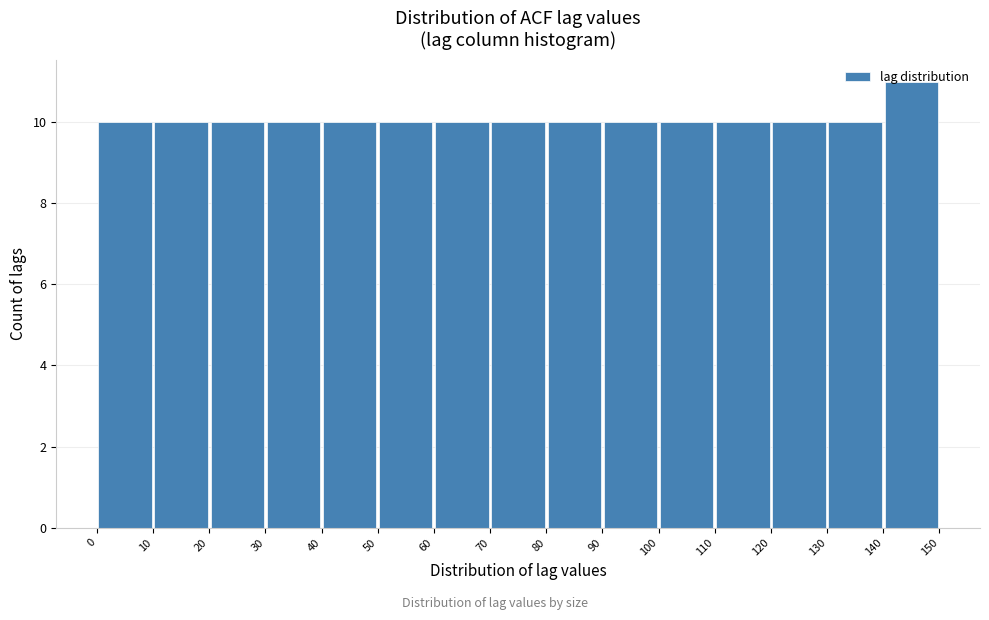

Reading left to right, transcribe this chart: for each bar, give the range it covers on the x-axis and its height. The values are not printed on the chart, so give them approximately, as read against the axis.

0 to 10: 10
10 to 20: 10
20 to 30: 10
30 to 40: 10
40 to 50: 10
50 to 60: 10
60 to 70: 10
70 to 80: 10
80 to 90: 10
90 to 100: 10
100 to 110: 10
110 to 120: 10
120 to 130: 10
130 to 140: 10
140 to 150: 11